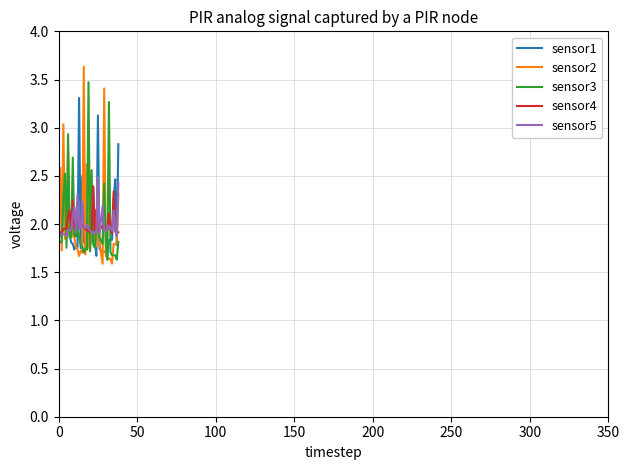

What is the greatest value displayed?

3.6